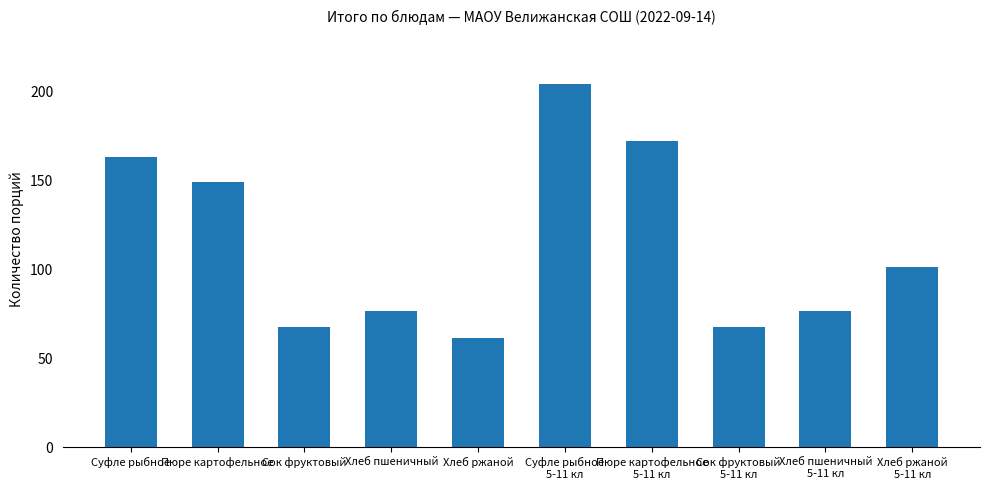

The value at Хлеб пшеничный is 76. True or false?

True